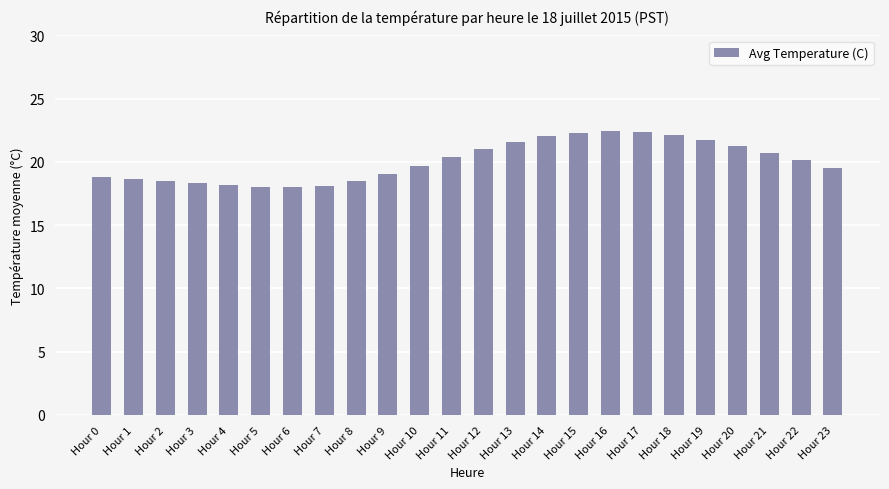

What is the difference between the maximum and minimum values?

4.5